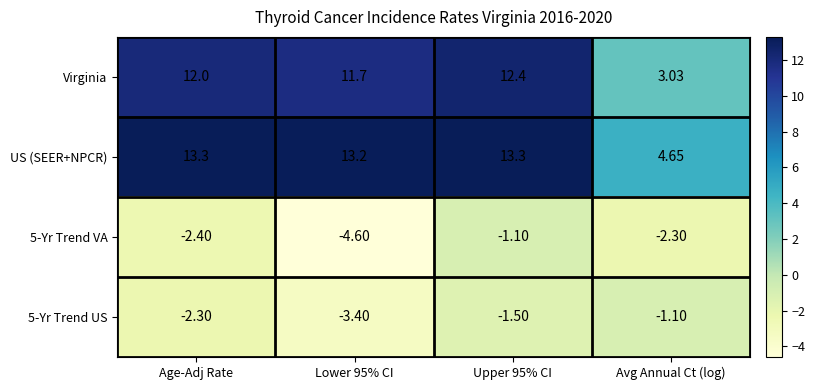

Between Lower 95% CI and Avg Annual Ct (log), which series saw the biggest shift?

Virginia